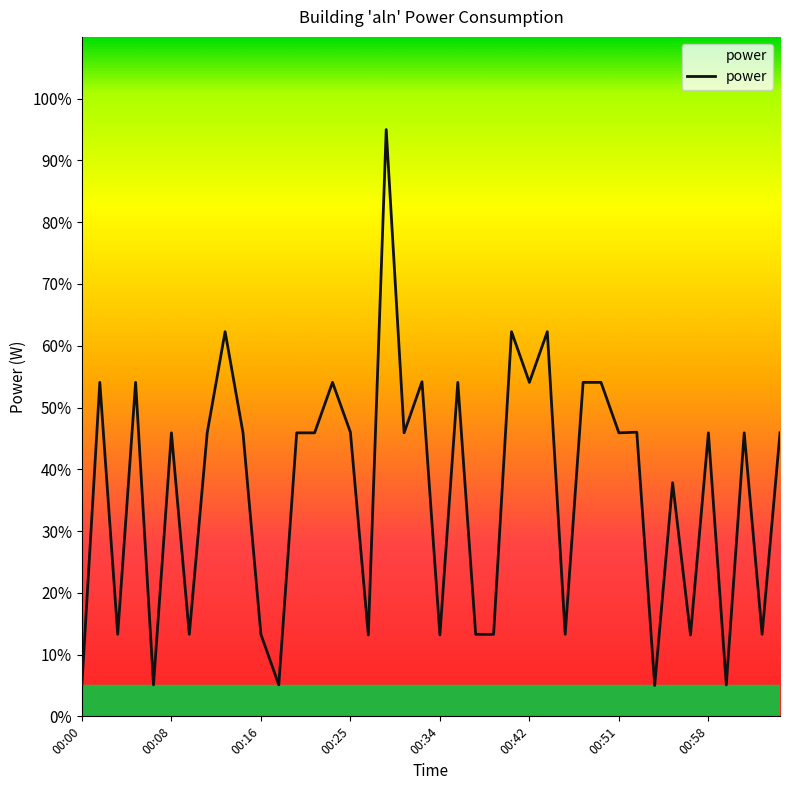

True or false: there are more than 1 points higher than both neighbors.

True